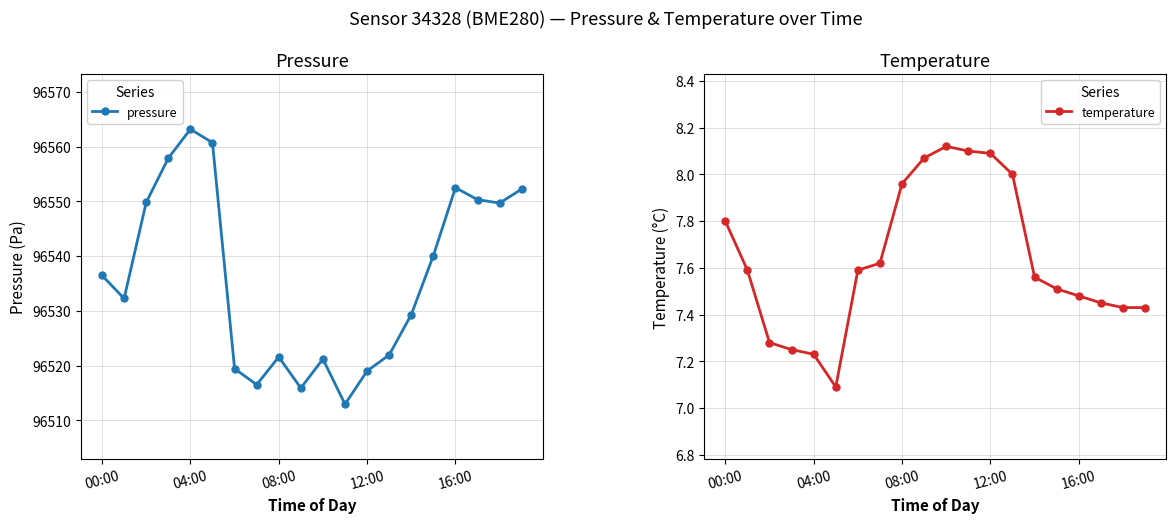

In pressure, how many points are higher than both neighbors (excluding endpoints)?

4